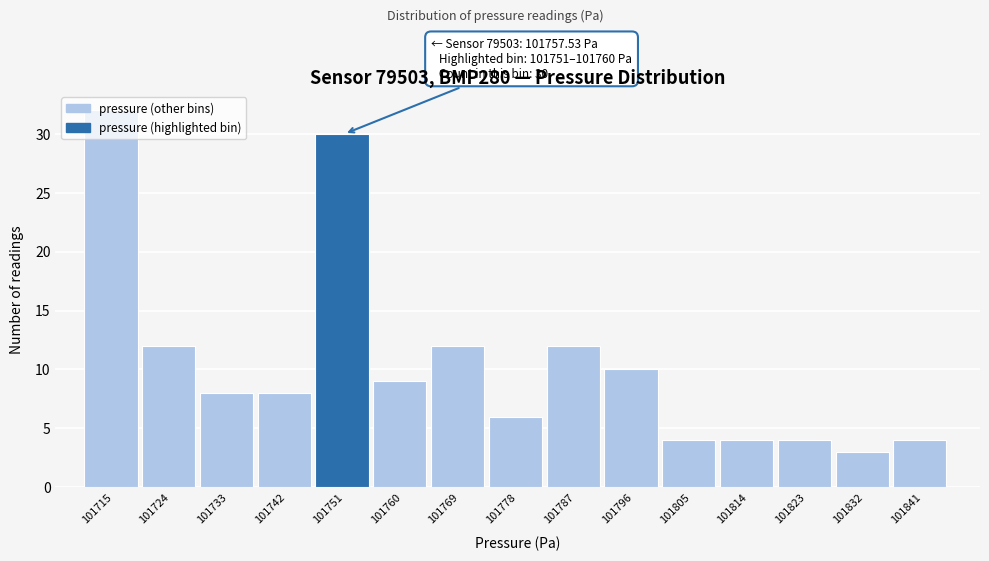

What is the approximate value at 101778?

6